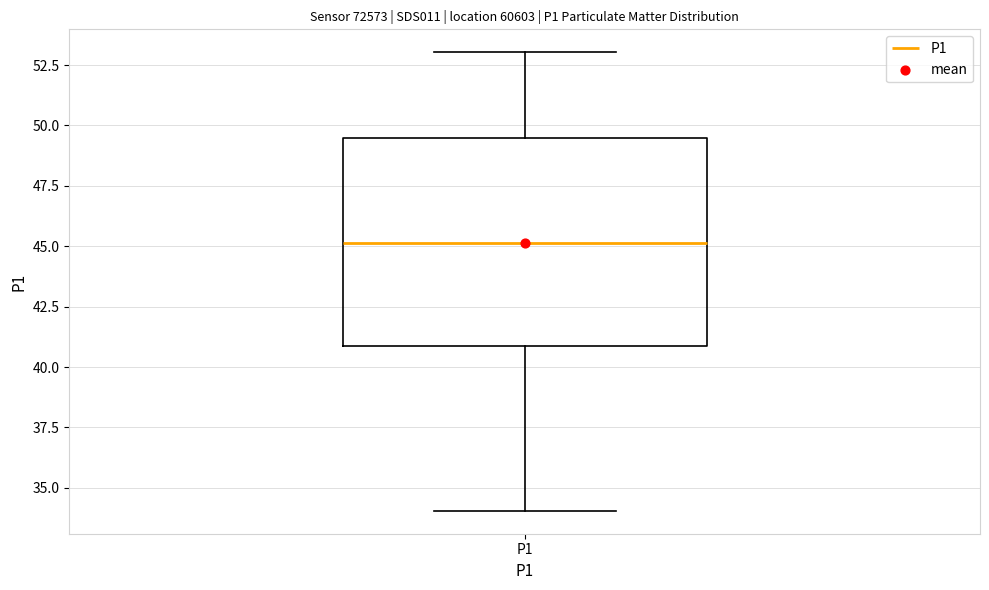

Read this box plot against the y-axis: the position of the median line, the range covered by the box, and the ends of both whiskers. The values are not printed on the chart, so give them approximately, as read against the axis.

median 45.0, box 41.0 to 49.5, whiskers 34.0 to 53.0